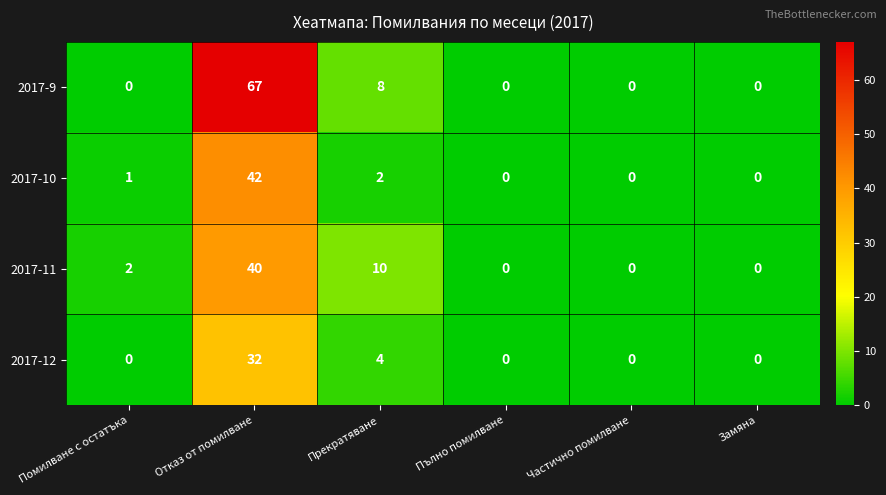

Which series has the largest total across all categories?

2017-9